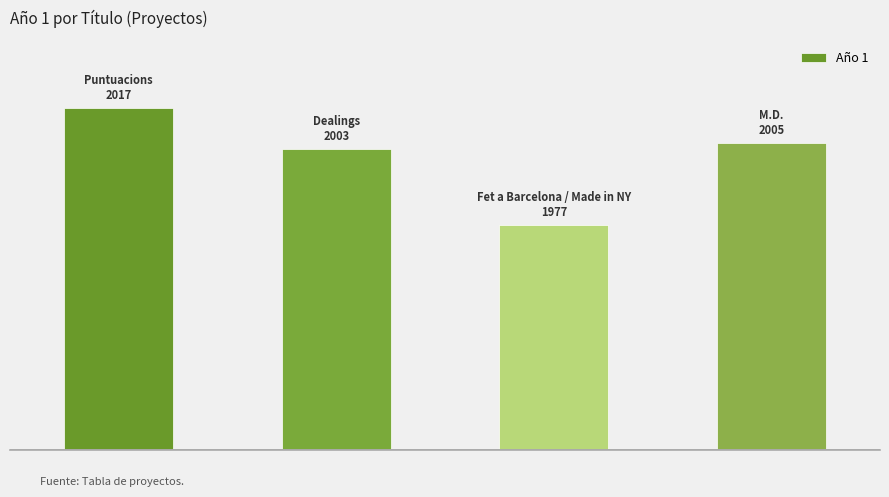

Are the bars horizontal?

No